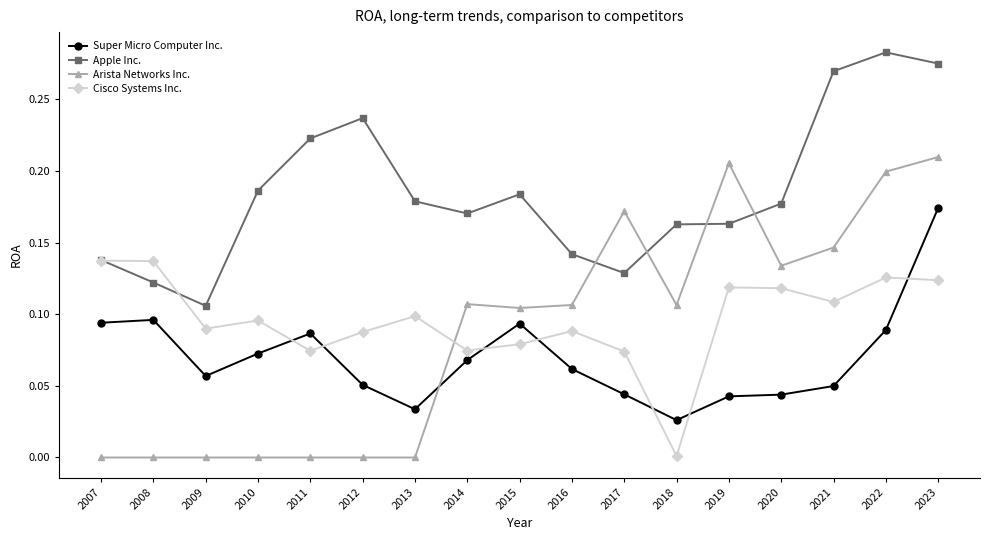

Rank the series at 2023 from highest to lowest value.

Apple Inc., Arista Networks Inc., Super Micro Computer Inc., Cisco Systems Inc.